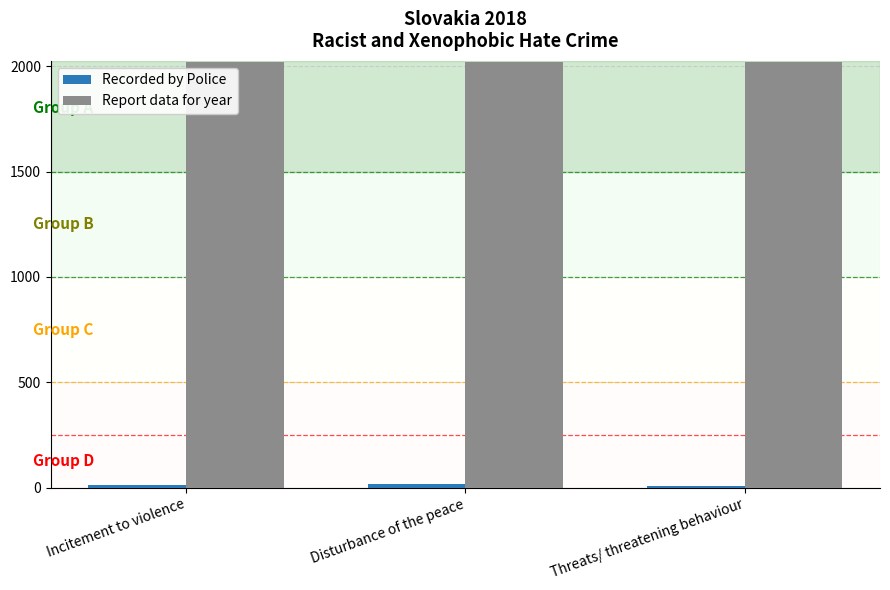

What is the total value across all series at Disturbance of the peace?

2035